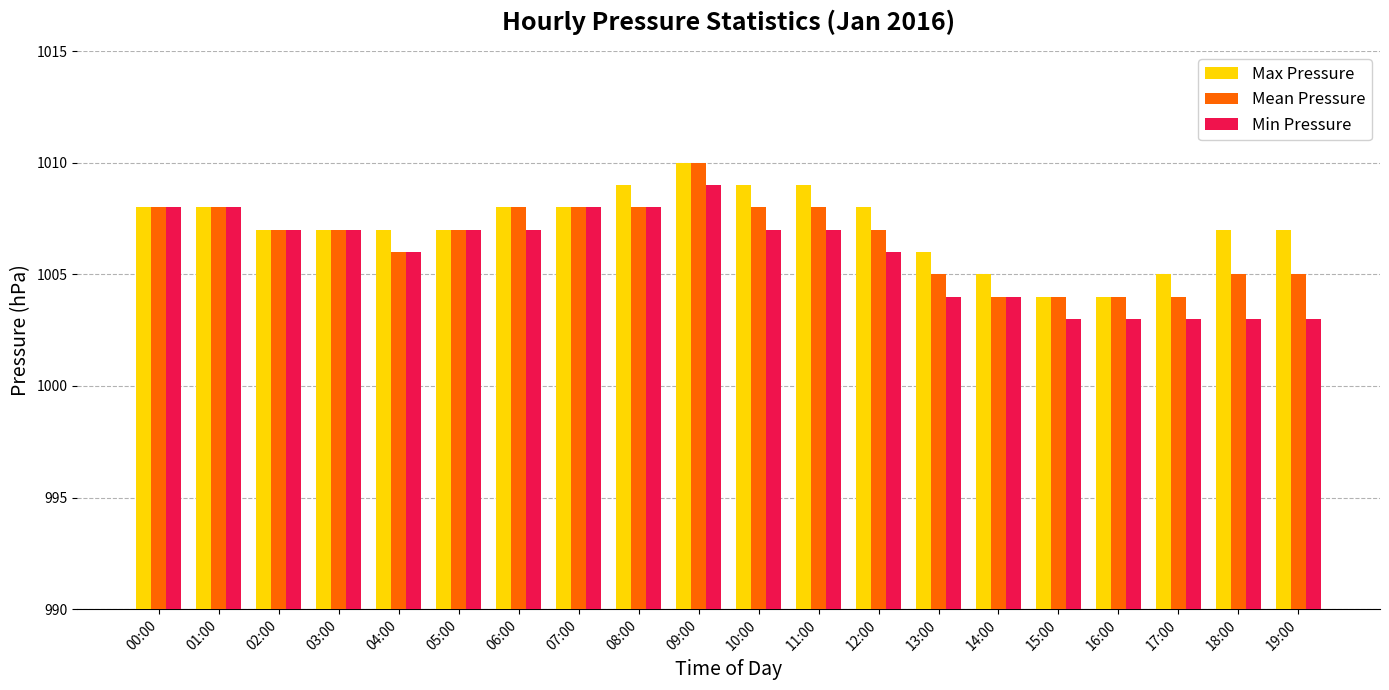

The Max Pressure series shows 1007 at 05:00. True or false?

True